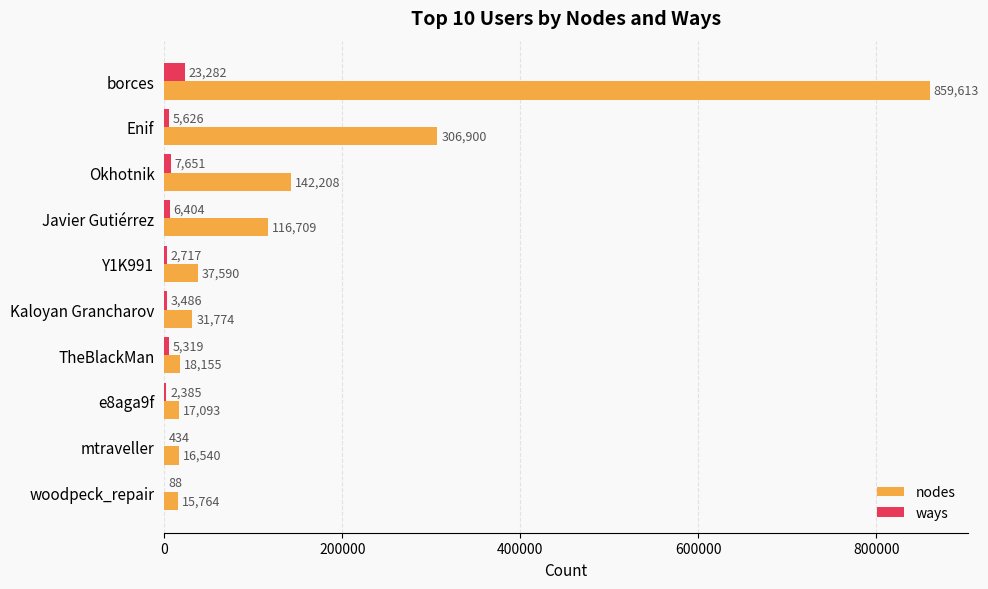

Read the nodes value at Okhotnik, to the nearest 10.

142210